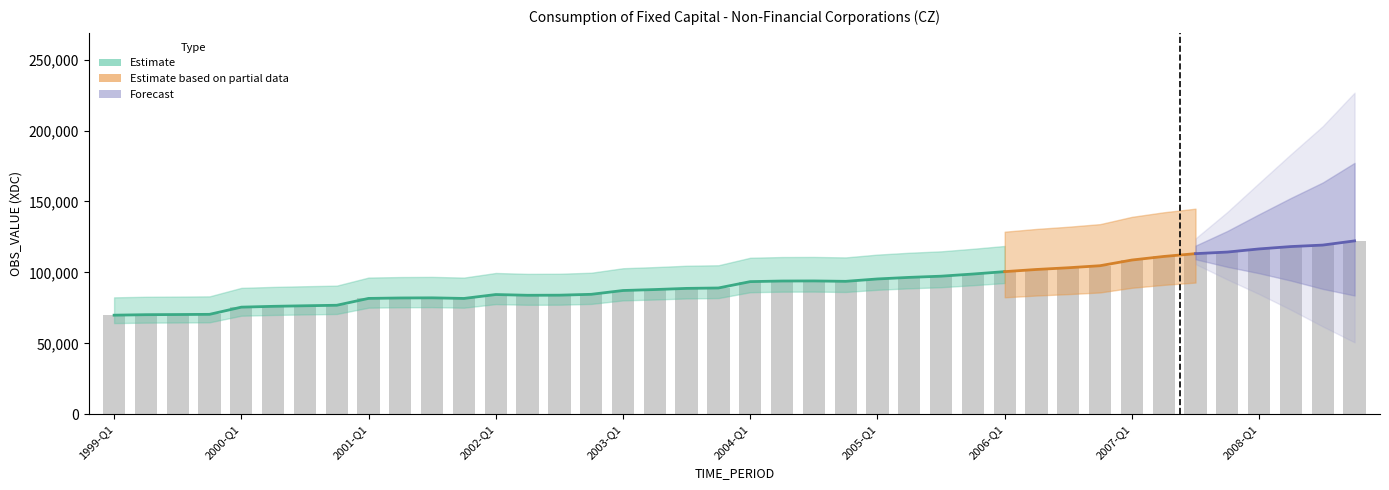

Does the chart contain any negative values?

No